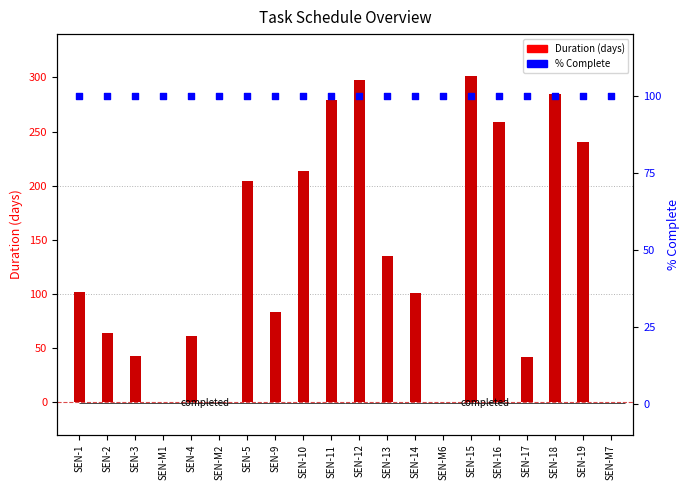

Which series reaches the maximum Y coordinate?

Duration (days)